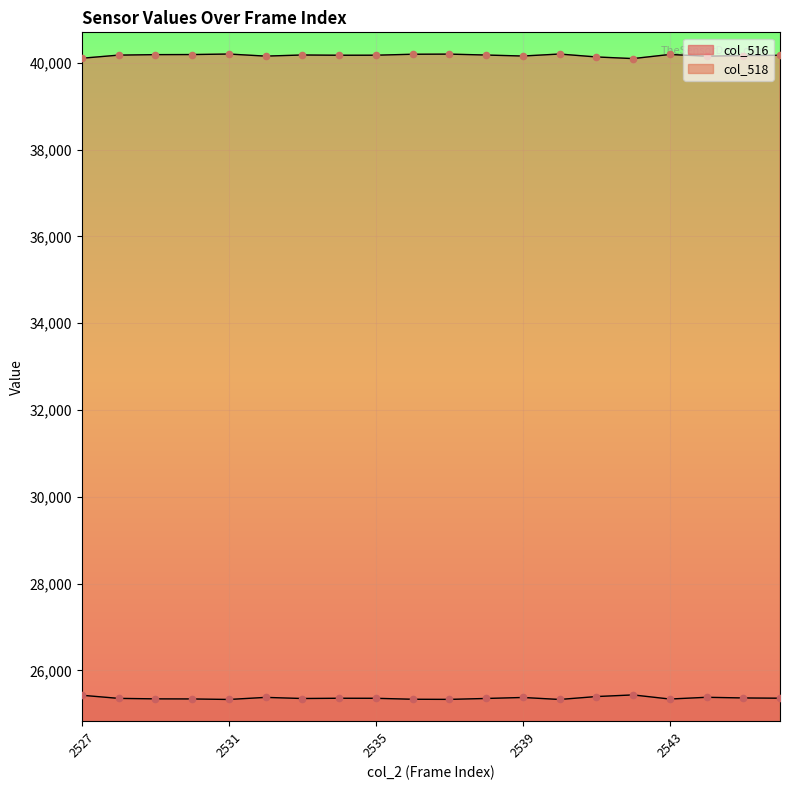

Which series has the widest spread of Y values?

col_516